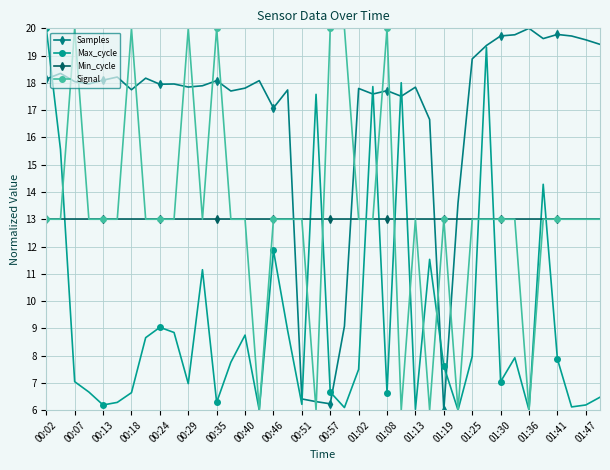

Which series has the largest total across all categories?

Samples